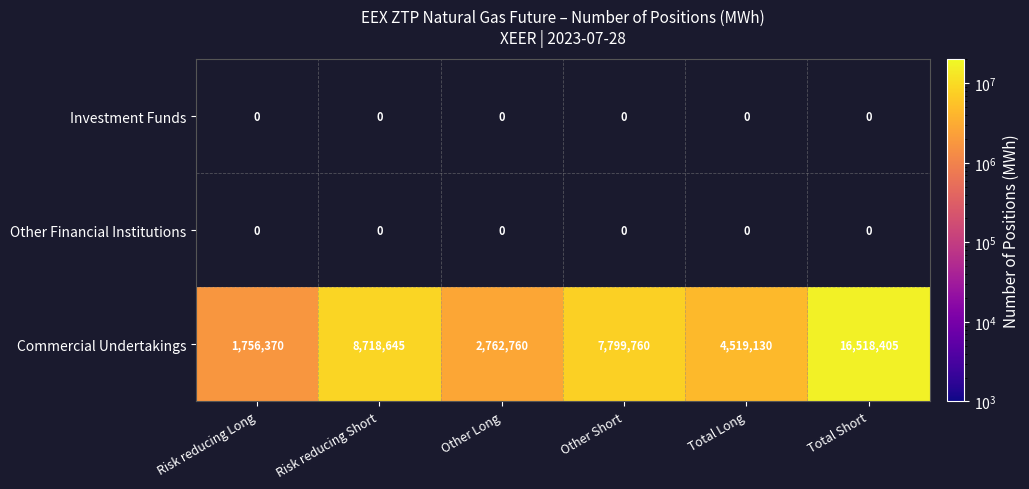

The value of Commercial Undertakings at Risk reducing Short is 12863971. True or false?

False